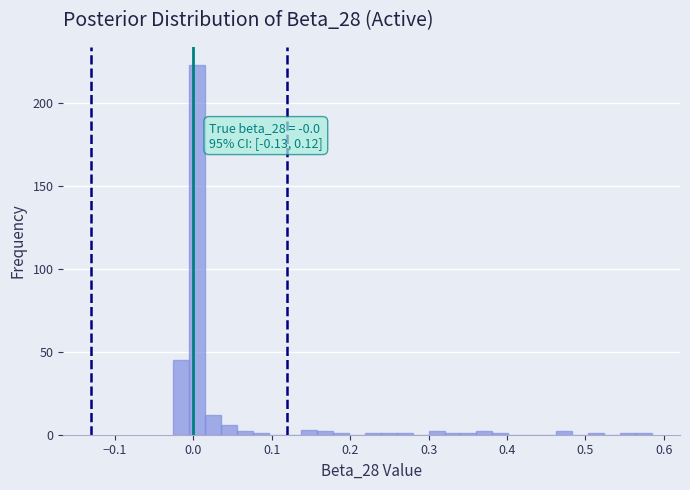

Around what value on the x-axis is the tallest bar? Give the approximate position of its centre, as read against the axis.

0.00